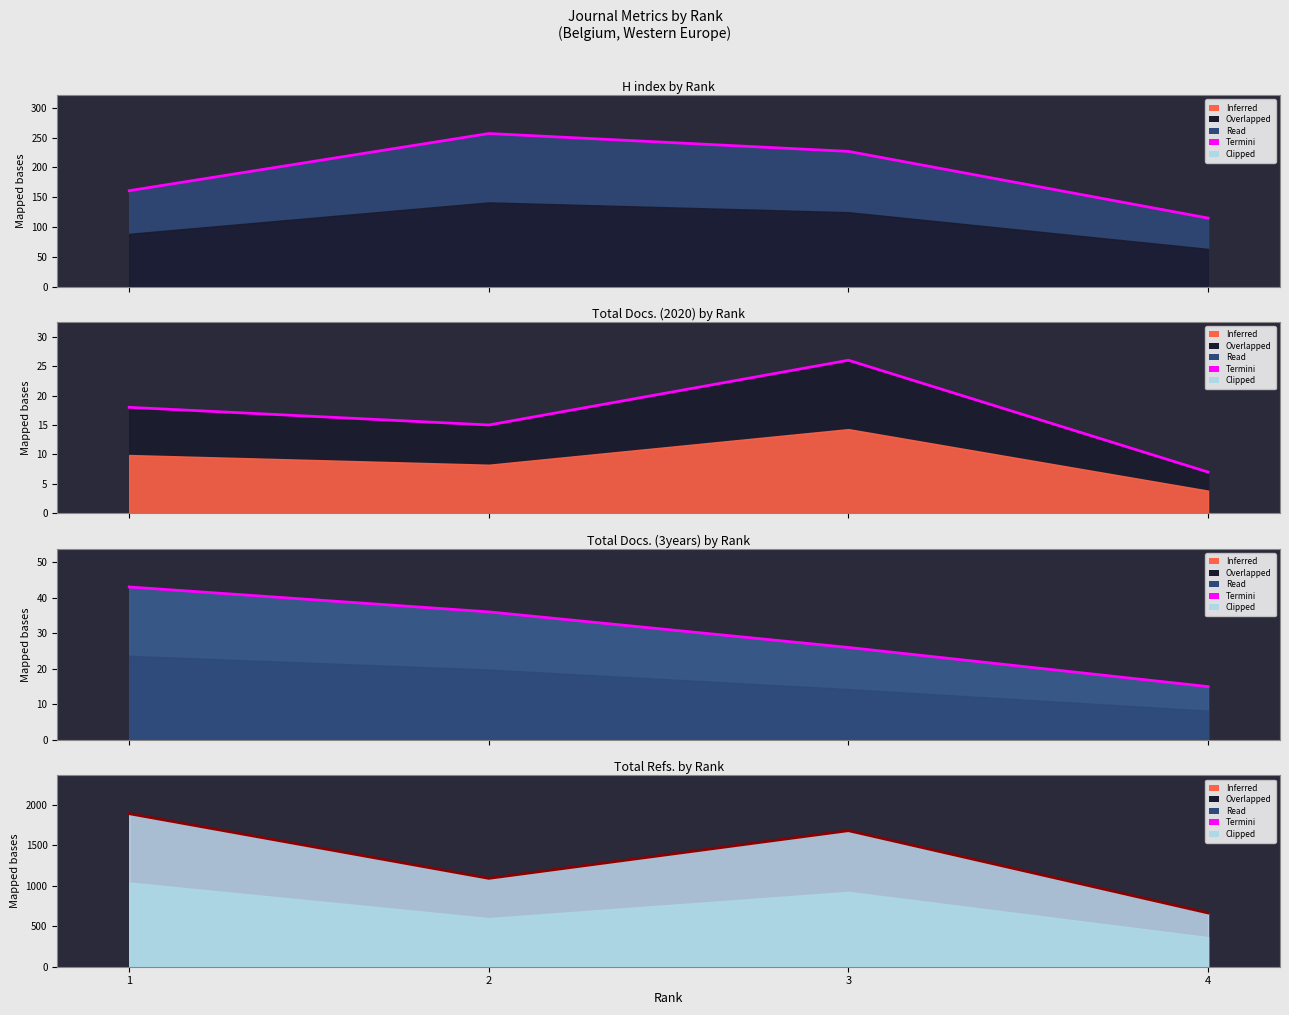

What is the average value of the Total Refs. series?

1334